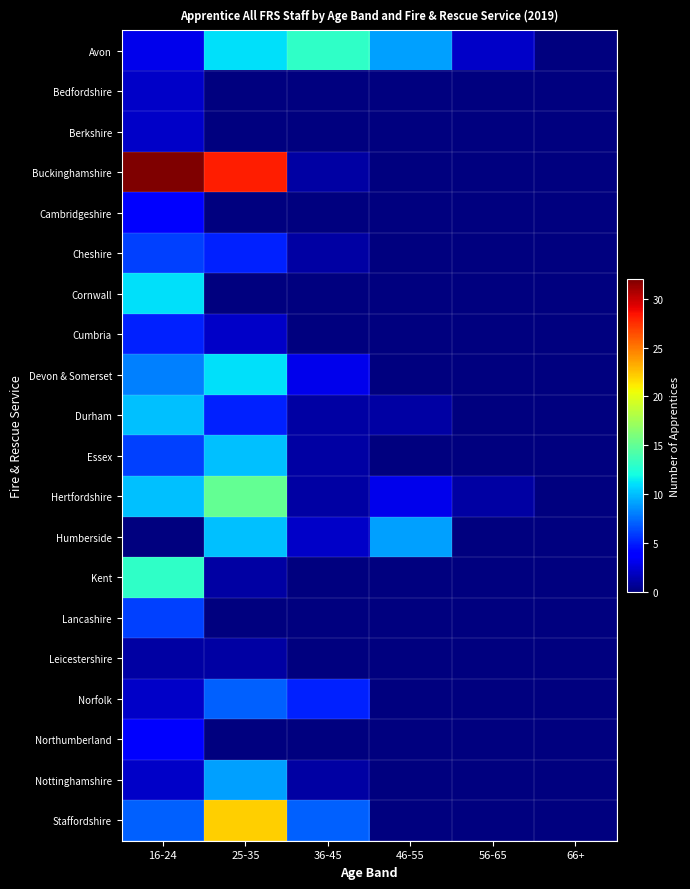

Reading left to right, extract all data points from this chart.

Avon: 16-24=3	25-35=11	36-45=13	46-55=9	56-65=2	66+=0
Bedfordshire: 16-24=2	25-35=0	36-45=0	46-55=0	56-65=0	66+=0
Berkshire: 16-24=2	25-35=0	36-45=0	46-55=0	56-65=0	66+=0
Buckinghamshire: 16-24=32	25-35=28	36-45=1	46-55=0	56-65=0	66+=0
Cambridgeshire: 16-24=4	25-35=0	36-45=0	46-55=0	56-65=0	66+=0
Cheshire: 16-24=6	25-35=5	36-45=1	46-55=0	56-65=0	66+=0
Cornwall: 16-24=11	25-35=0	36-45=0	46-55=0	56-65=0	66+=0
Cumbria: 16-24=5	25-35=2	36-45=0	46-55=0	56-65=0	66+=0
Devon & Somerset: 16-24=8	25-35=11	36-45=3	46-55=0	56-65=0	66+=0
Durham: 16-24=10	25-35=5	36-45=1	46-55=1	56-65=0	66+=0
Essex: 16-24=6	25-35=10	36-45=1	46-55=0	56-65=0	66+=0
Hertfordshire: 16-24=10	25-35=15	36-45=1	46-55=3	56-65=1	66+=0
Humberside: 16-24=0	25-35=10	36-45=2	46-55=9	56-65=0	66+=0
Kent: 16-24=13	25-35=1	36-45=0	46-55=0	56-65=0	66+=0
Lancashire: 16-24=6	25-35=0	36-45=0	46-55=0	56-65=0	66+=0
Leicestershire: 16-24=1	25-35=1	36-45=0	46-55=0	56-65=0	66+=0
Norfolk: 16-24=2	25-35=7	36-45=5	46-55=0	56-65=0	66+=0
Northumberland: 16-24=4	25-35=0	36-45=0	46-55=0	56-65=0	66+=0
Nottinghamshire: 16-24=2	25-35=9	36-45=1	46-55=0	56-65=0	66+=0
Staffordshire: 16-24=7	25-35=22	36-45=7	46-55=0	56-65=0	66+=0